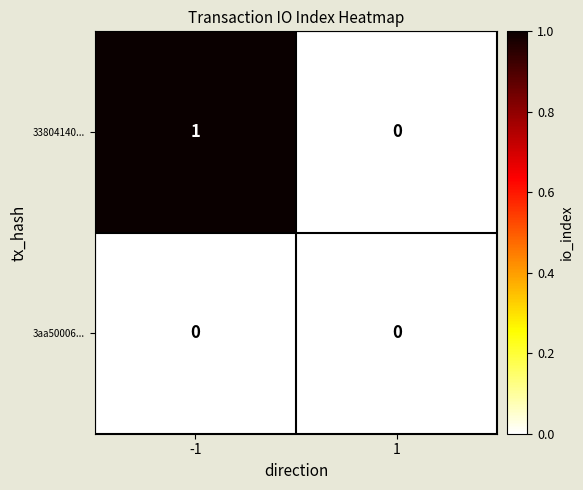

True or false: 33804140... has a value of 1 at 1.

False